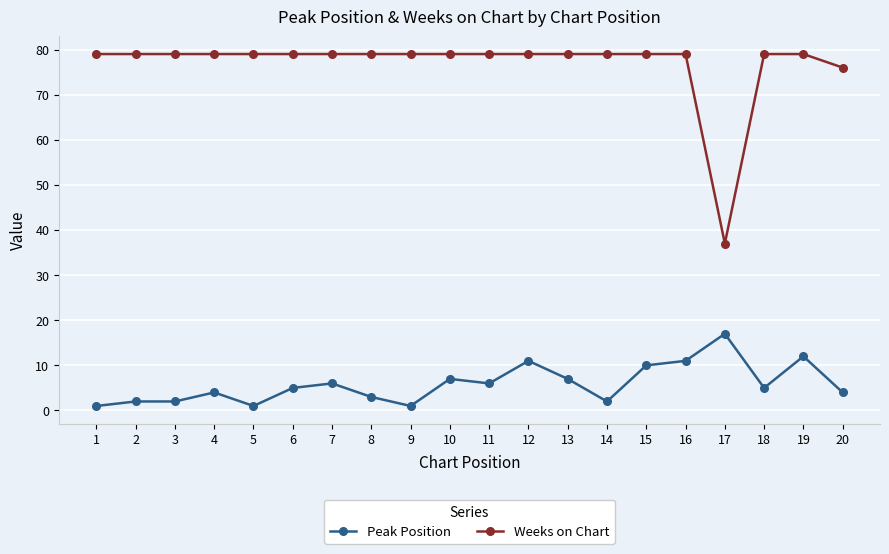

True or false: Weeks on Chart and Peak Position cross at least once.

False